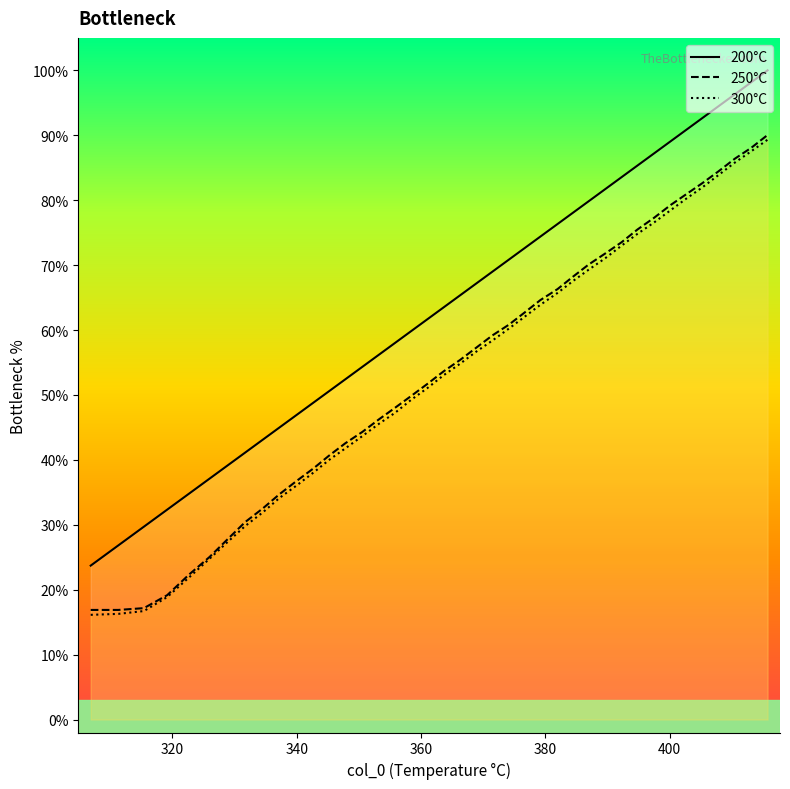

True or false: 300°C and 200°C cross at least once.

False